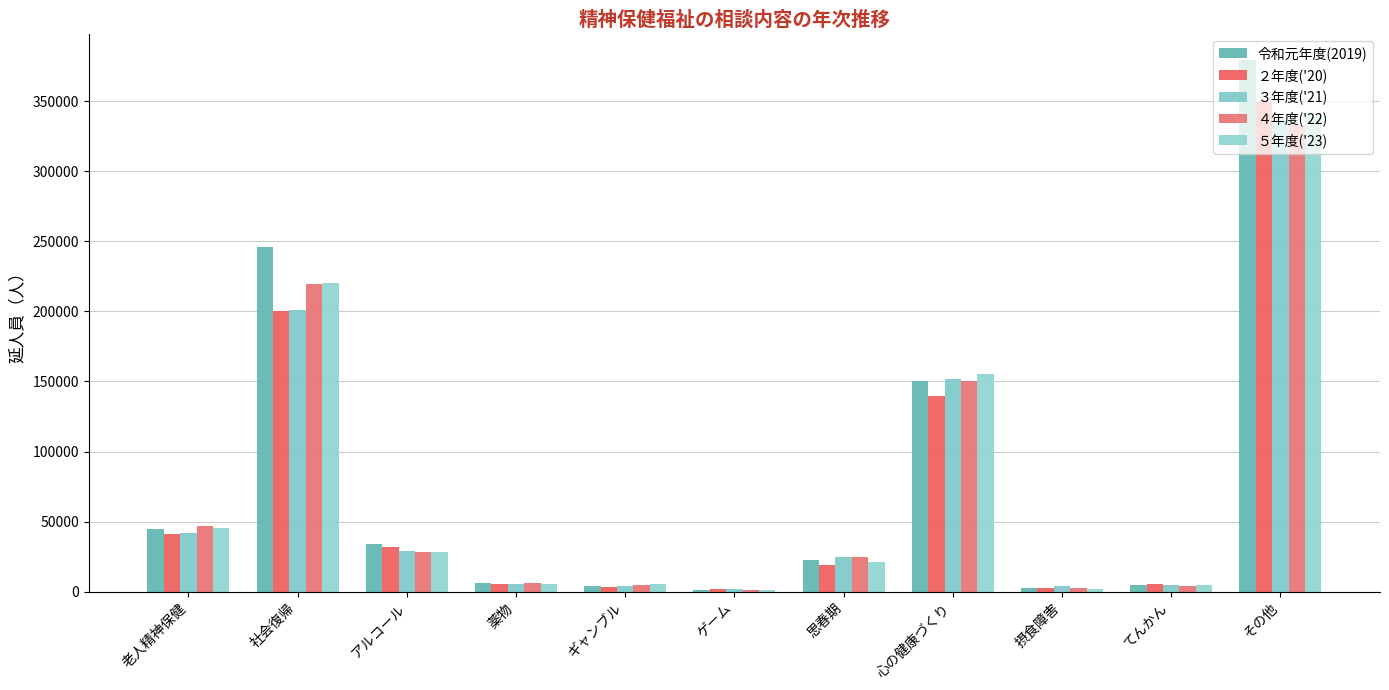

Rank the series at 社会復帰 from highest to lowest value.

令和元年度(2019), ５年度('23), ４年度('22), ３年度('21), ２年度('20)